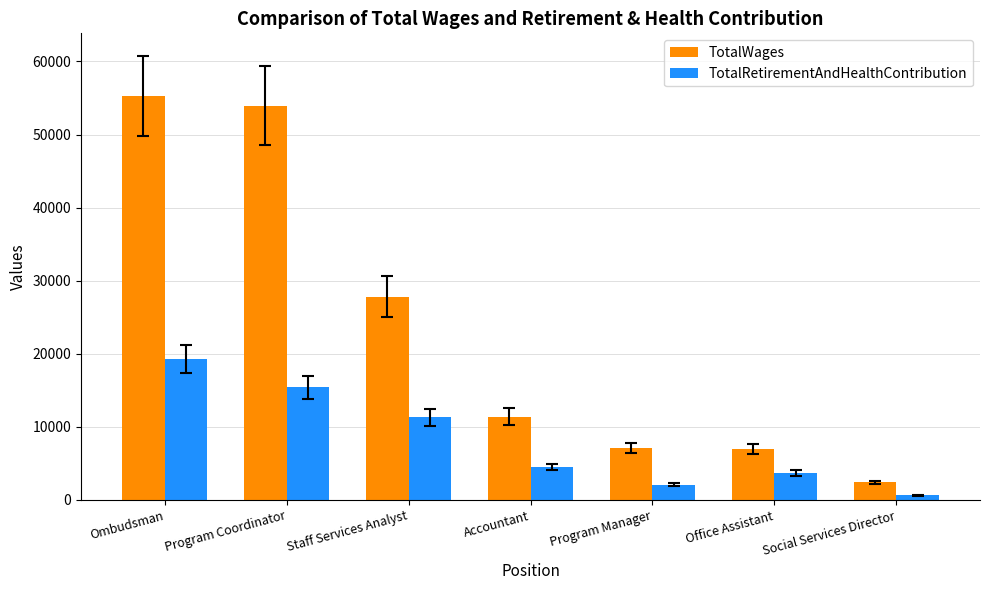

Which series has the largest total across all categories?

TotalWages